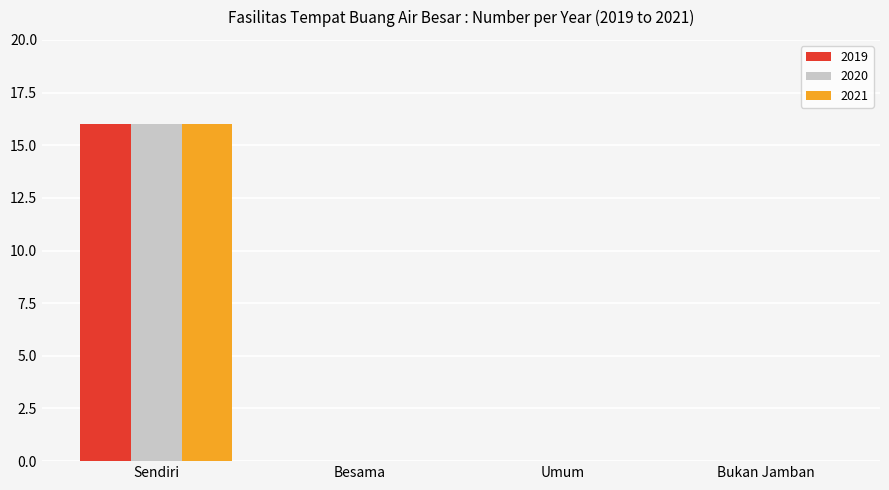

What is the greatest value displayed?

16